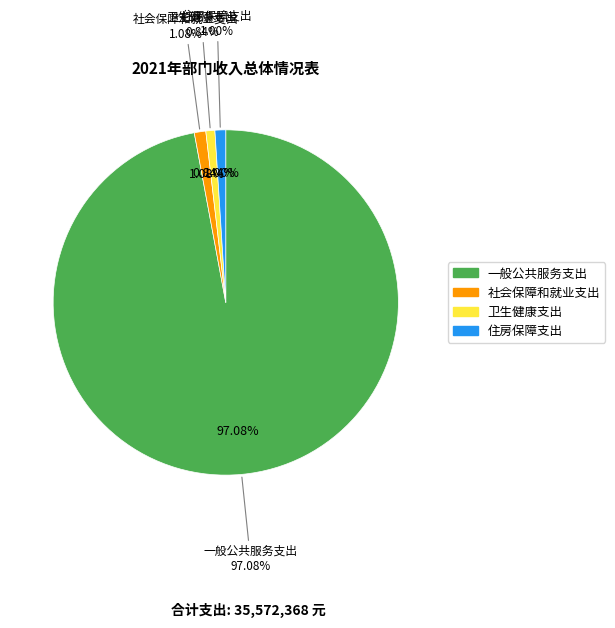

Which category has the biggest portion of the pie?

一般公共服务支出